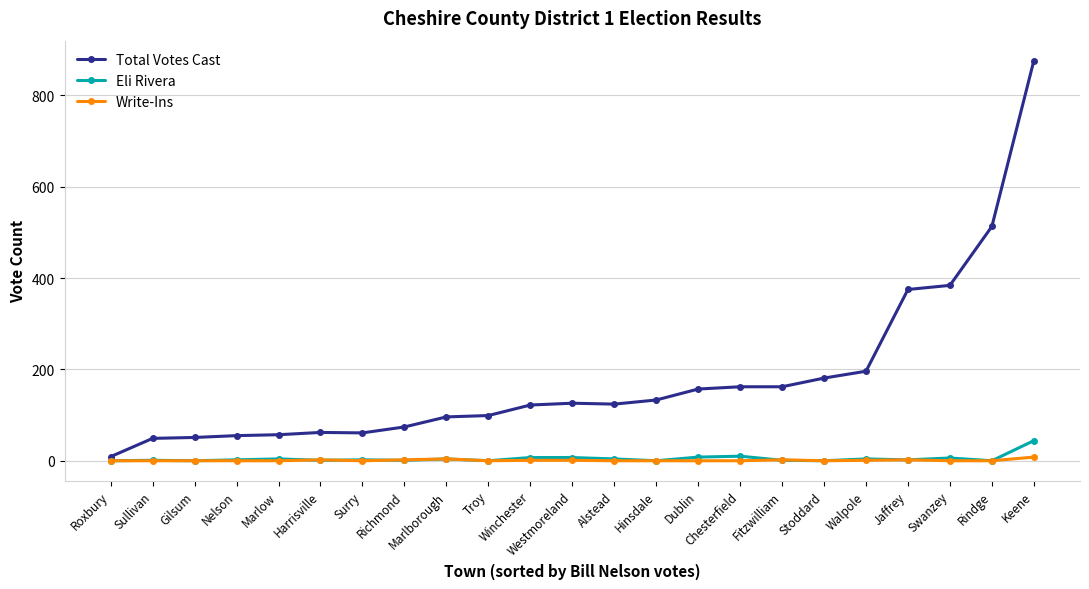

What is the spread (max minus min) of values at Gilsum?

51